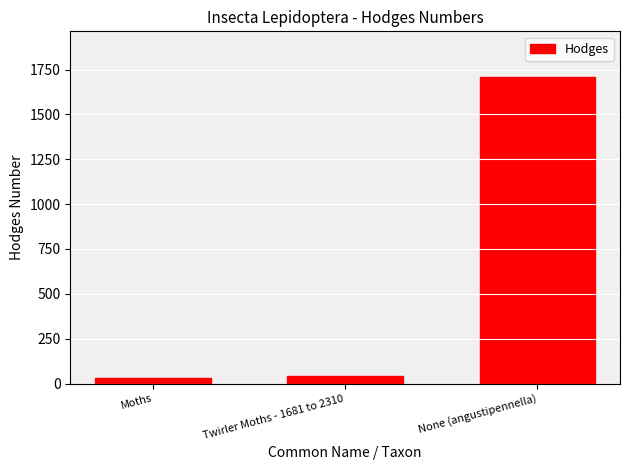

How many distinct data groups are displayed?

1